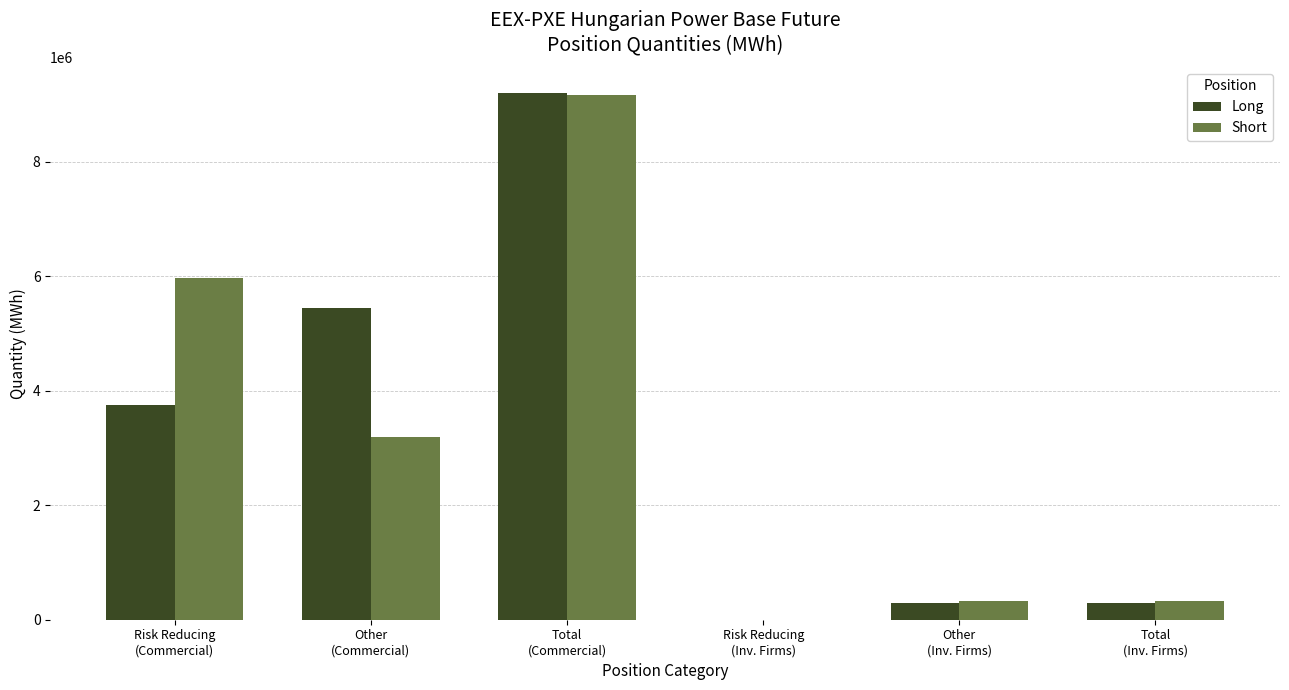

What is the maximum value for Long?

9194993